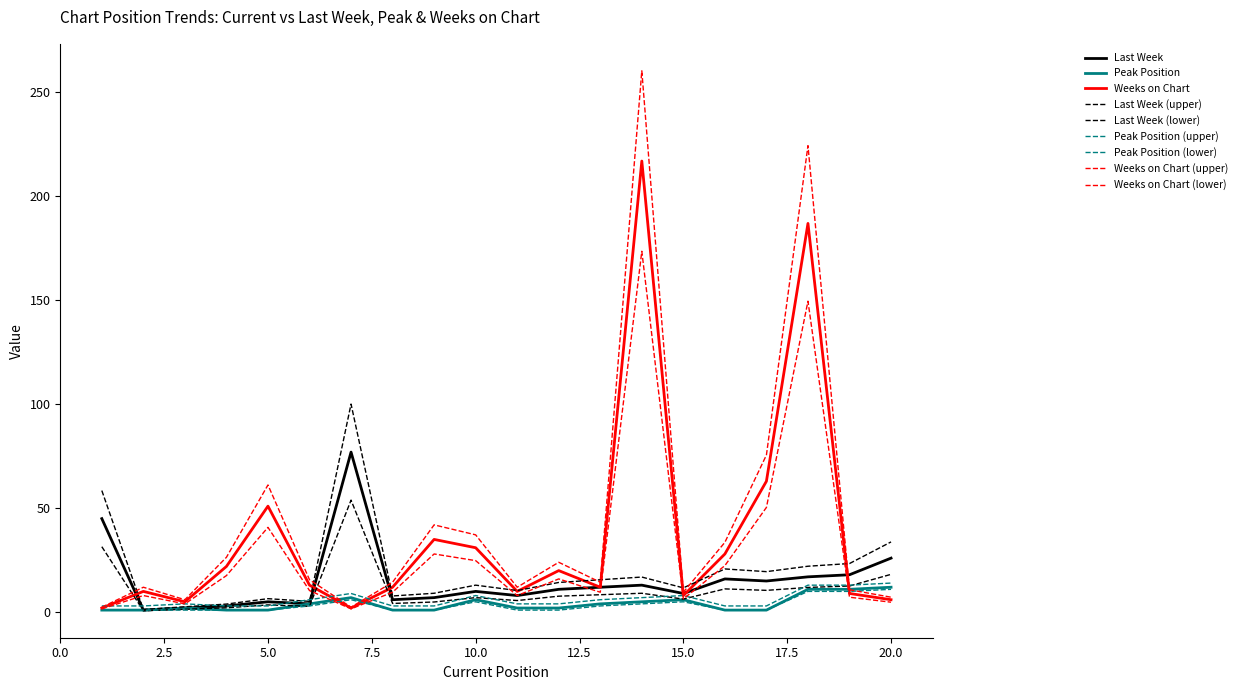

At which label does Last Week first exceed 11?

1